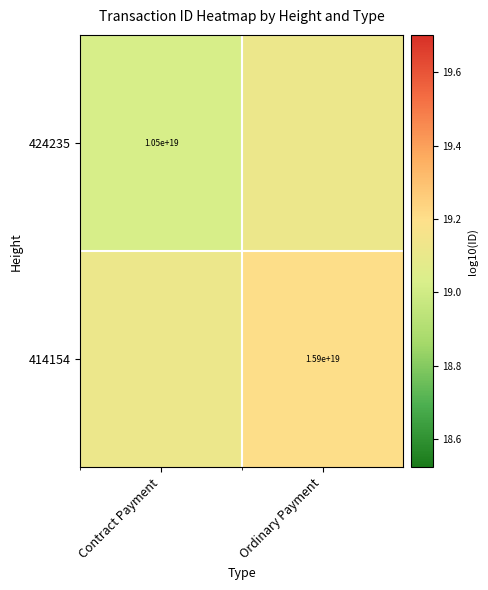

What is the sum of the 424235 values at Ordinary Payment and Contract Payment?

38.1